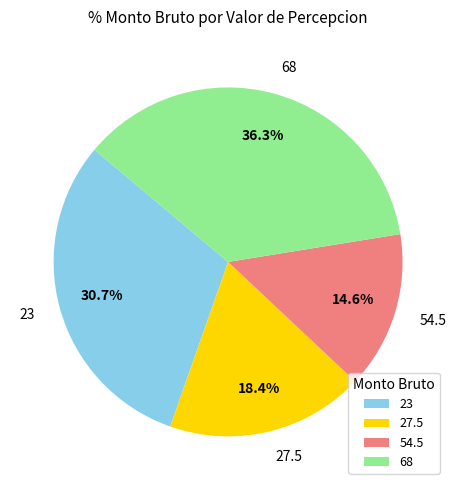

Between 68 and 27.5, which is larger?

68